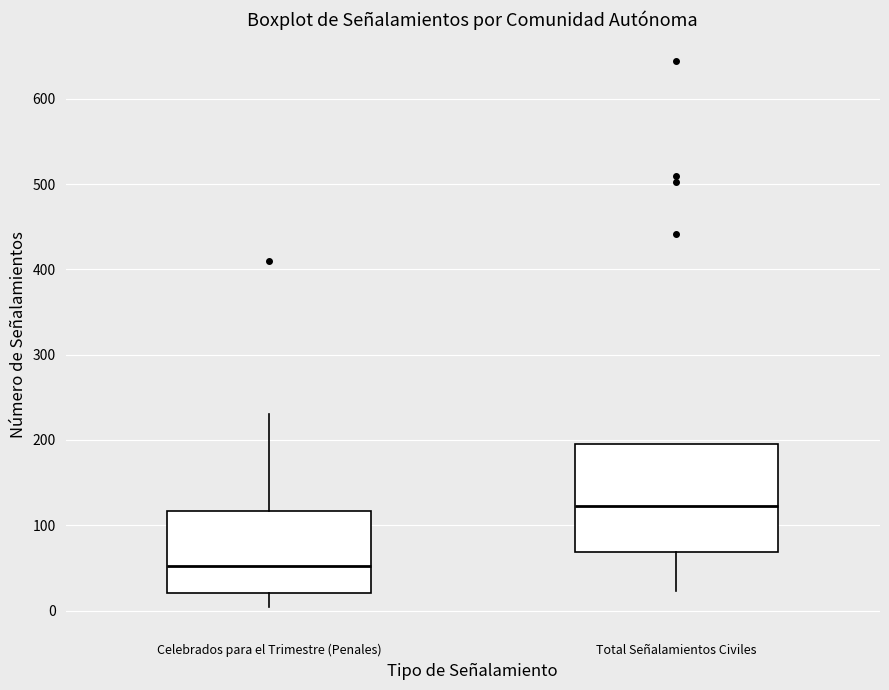

Reading left to right, transcribe this box plot: for each box, give where its median line is, the range the box spans, and where its two whiskers end, as read against the y-axis. The values are not printed on the chart, so give them approximately, as read against the axis.

Celebrados para el Trimestre (Penales): median 50, box 20 to 120, whiskers 0 to 230
Total Señalamientos Civiles: median 120, box 70 to 200, whiskers 20 to 200